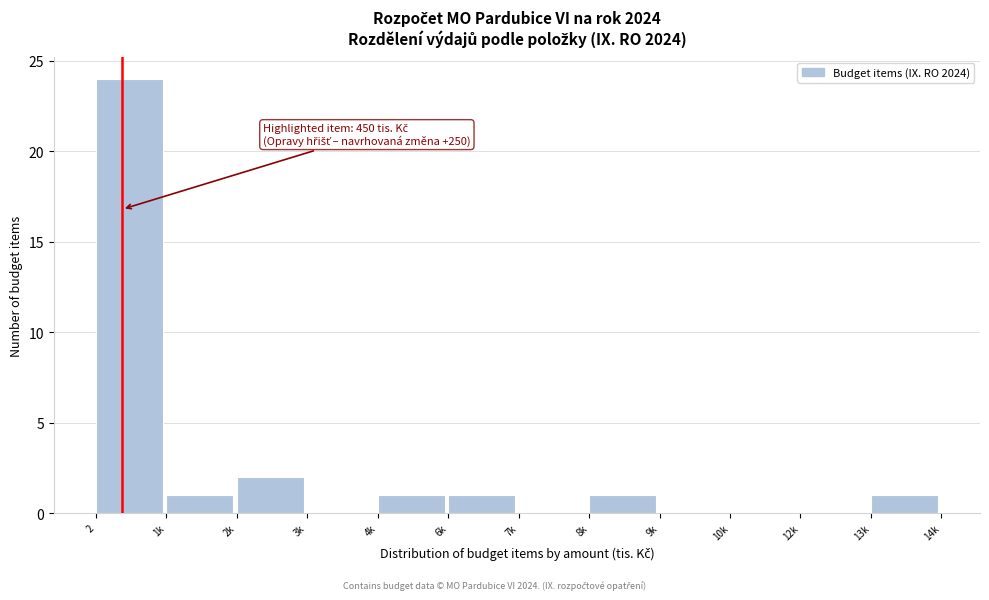

Reading right to left, what are all the values shown in this chart?

13k=1	12k=0	10k=0	9k=0	8k=1	7k=0	6k=1	4k=1	3k=0	2k=2	1k=1	2=24